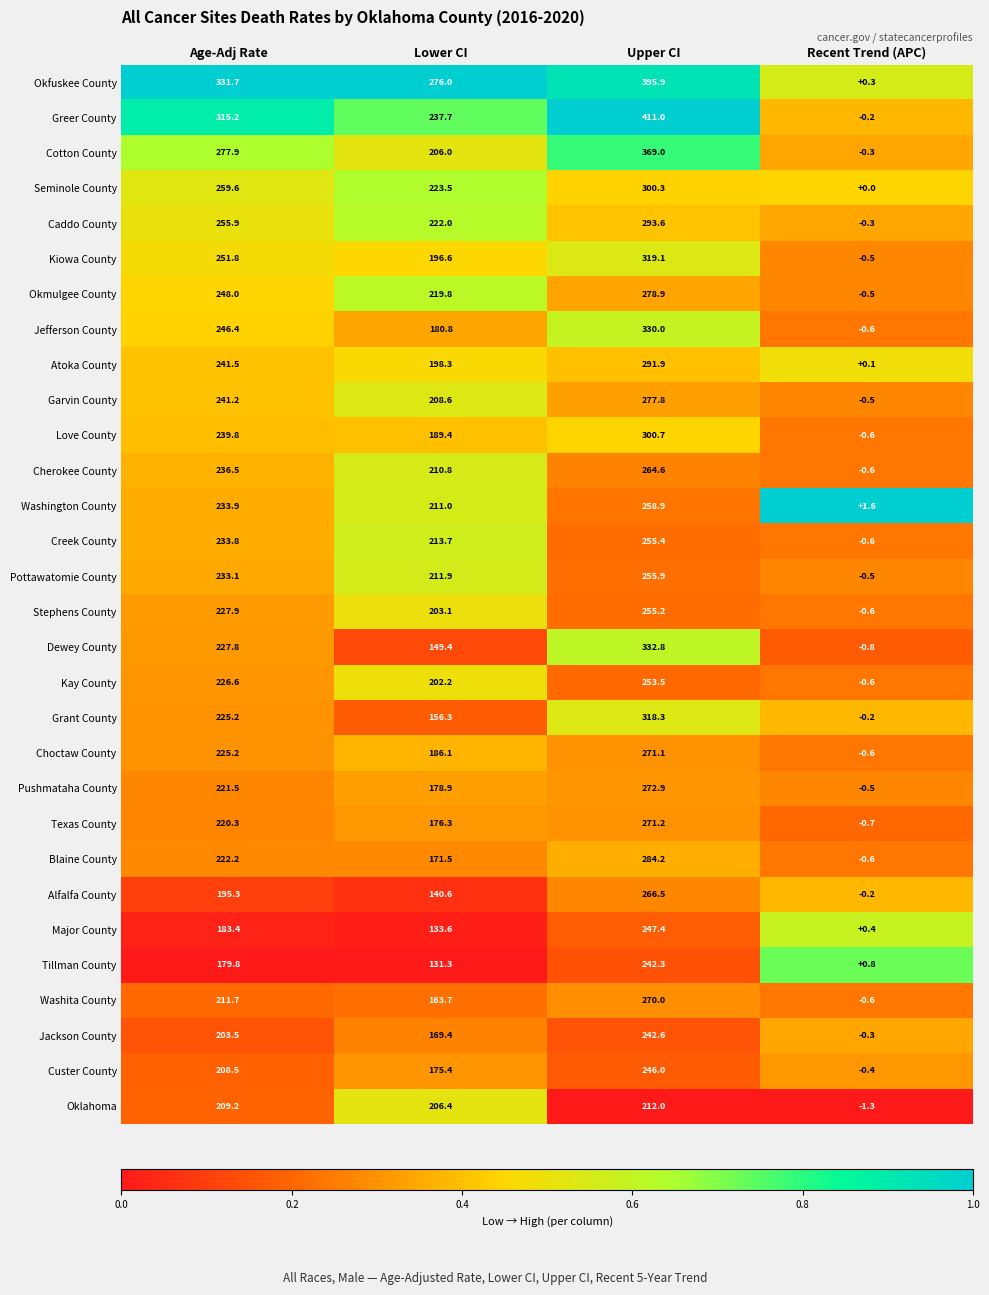

Where does the Major County series first go above 183?

Age-Adj Rate